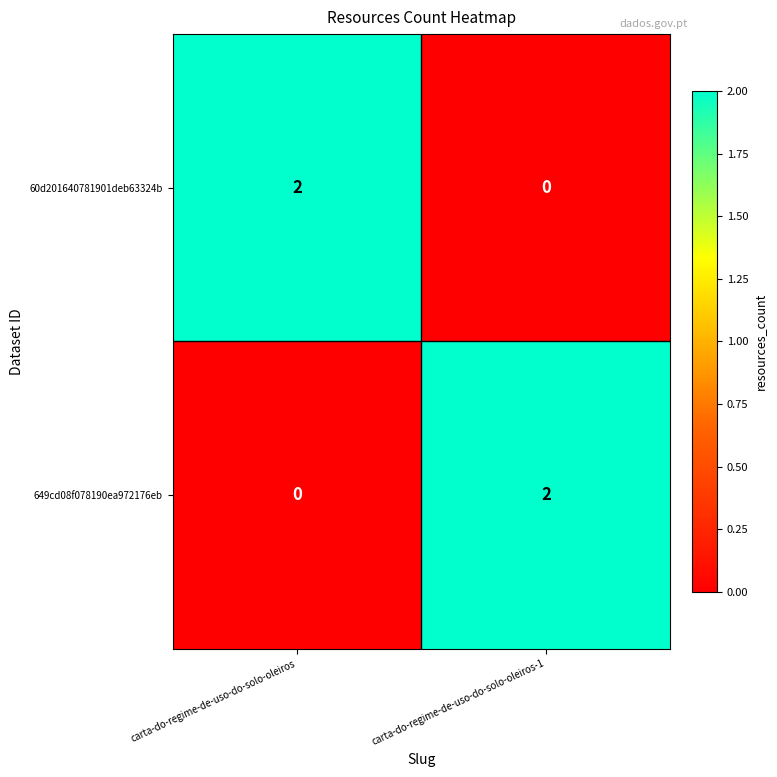

Count the number of data series in this chart.

2